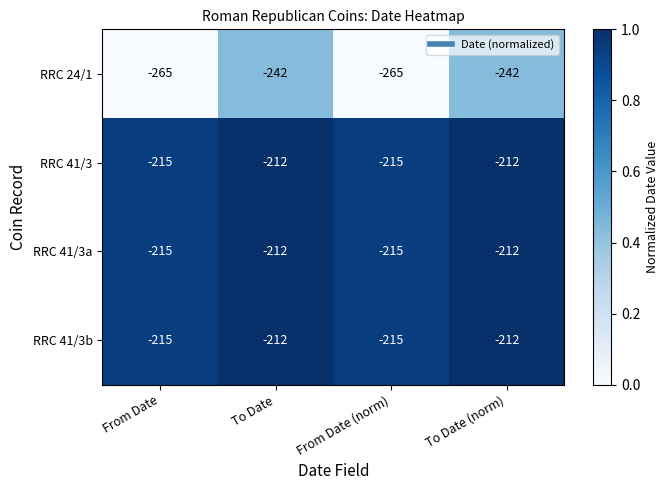

How many series are shown in this chart?

4